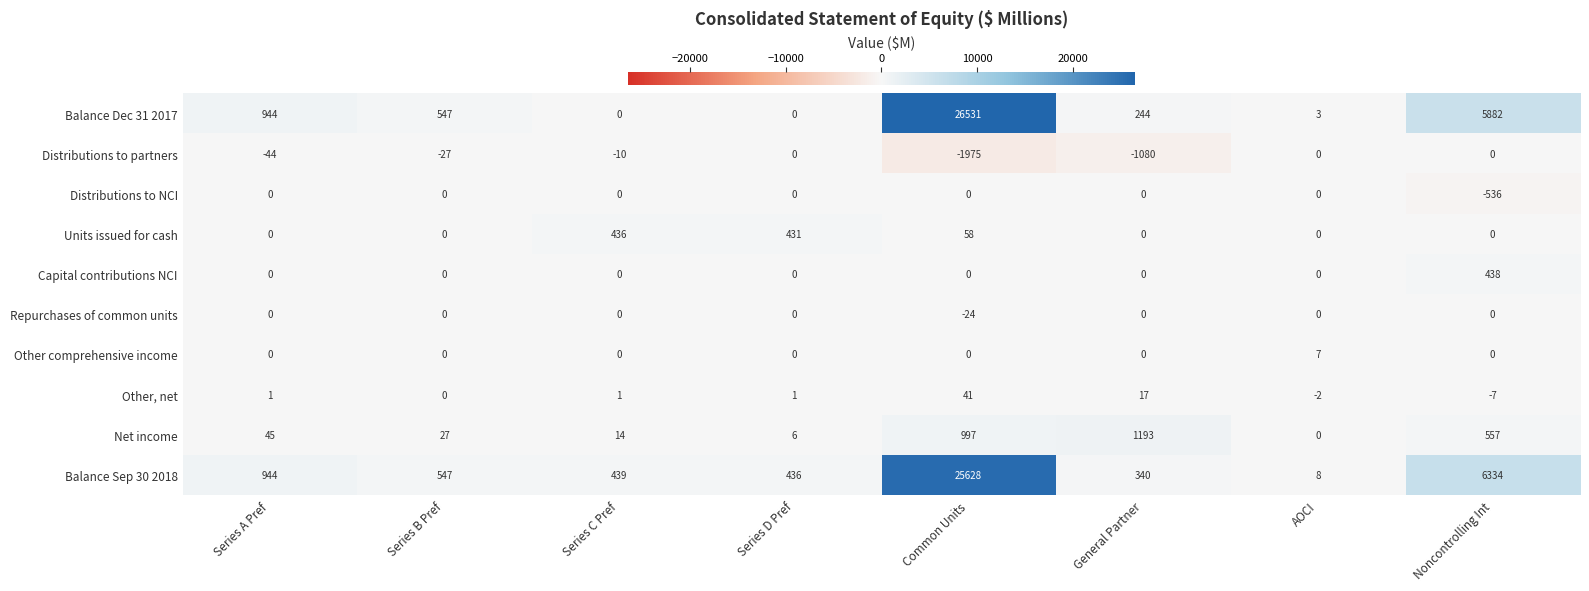

What is the total value across all series at General Partner?

714